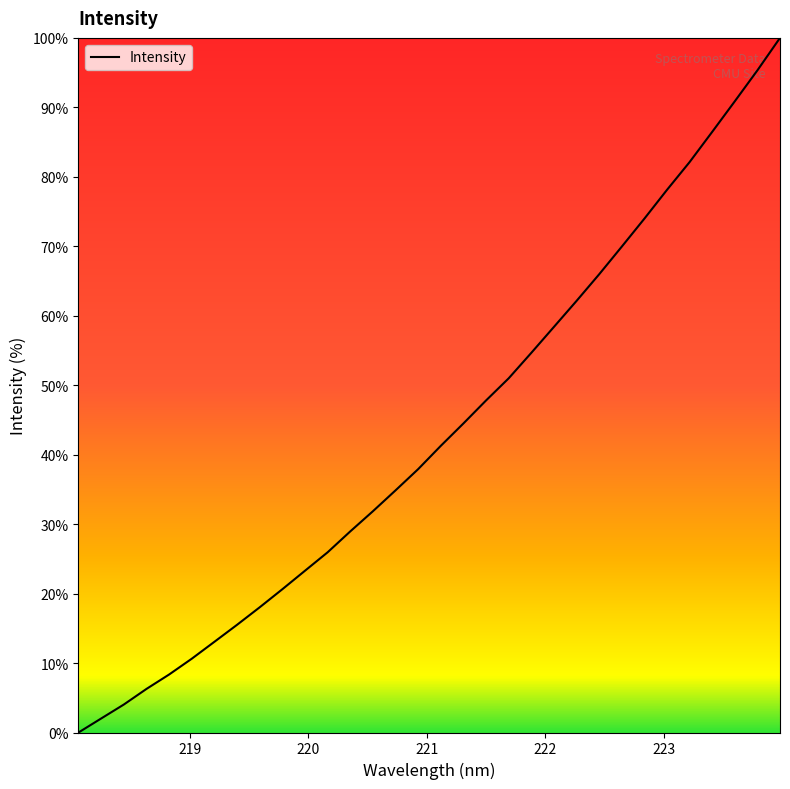

What is the difference between the maximum and minimum values?

100.0